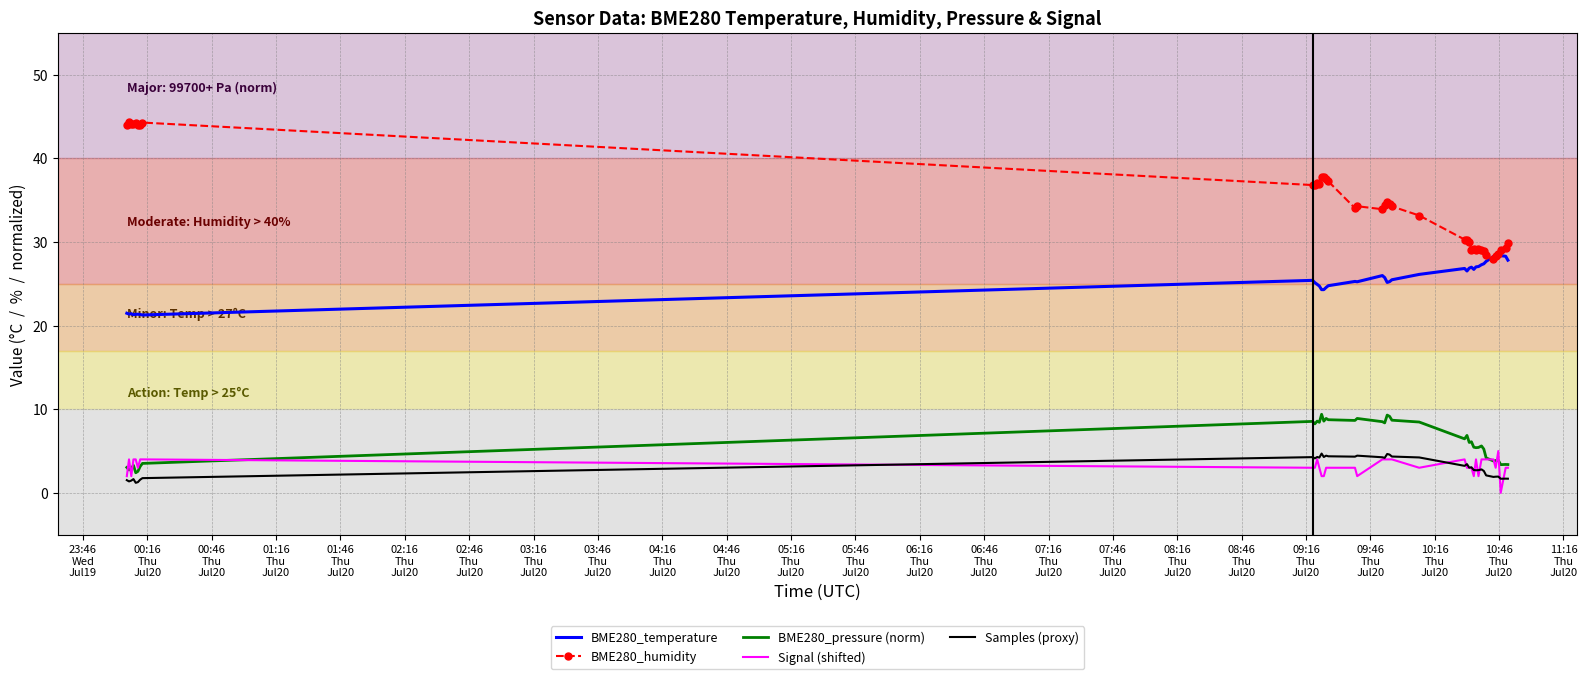

True or false: BME280_temperature and Signal (shifted) cross at least once.

False